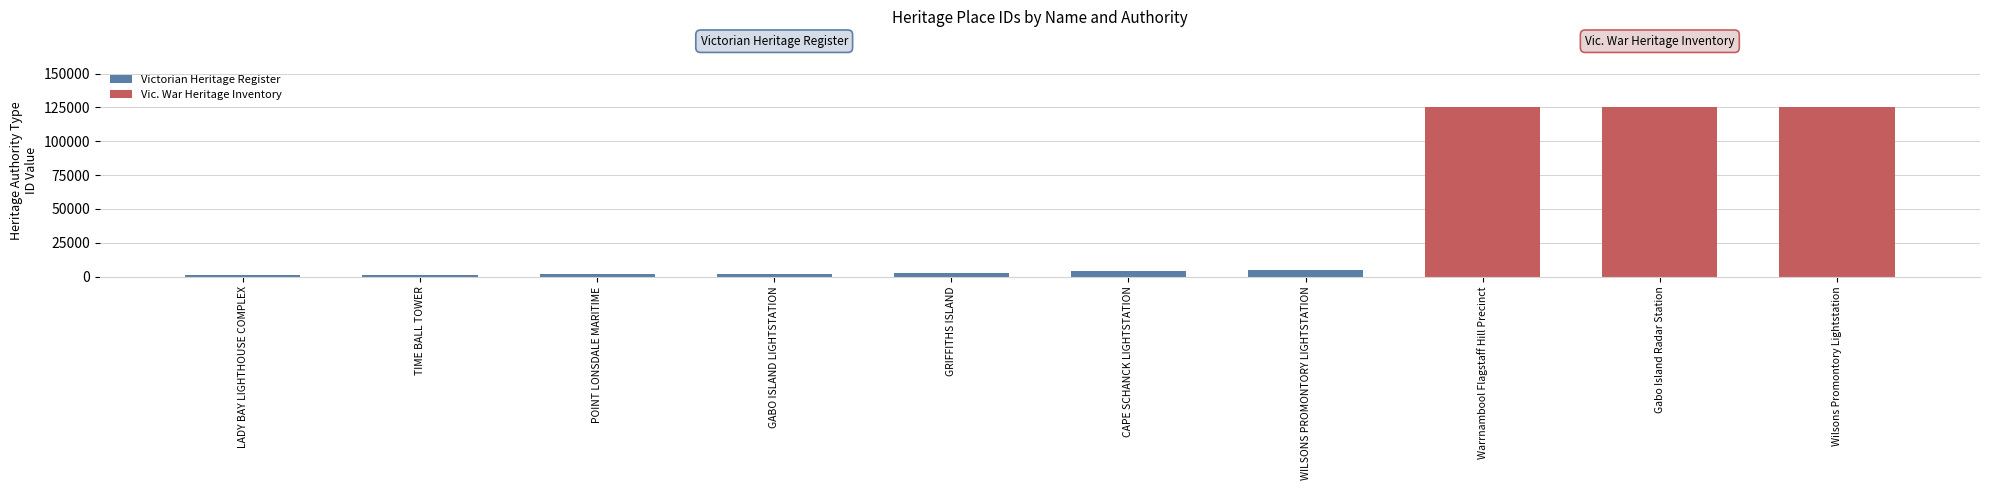

What is the label of the 6th bar from the right?

GRIFFITHS ISLAND